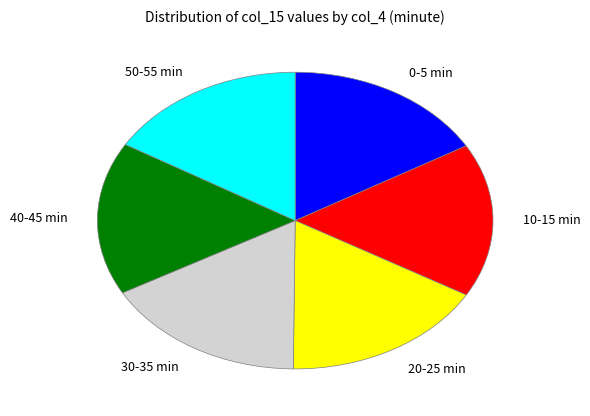

The 50-55 min slice represents 16% of the pie. True or false?

True